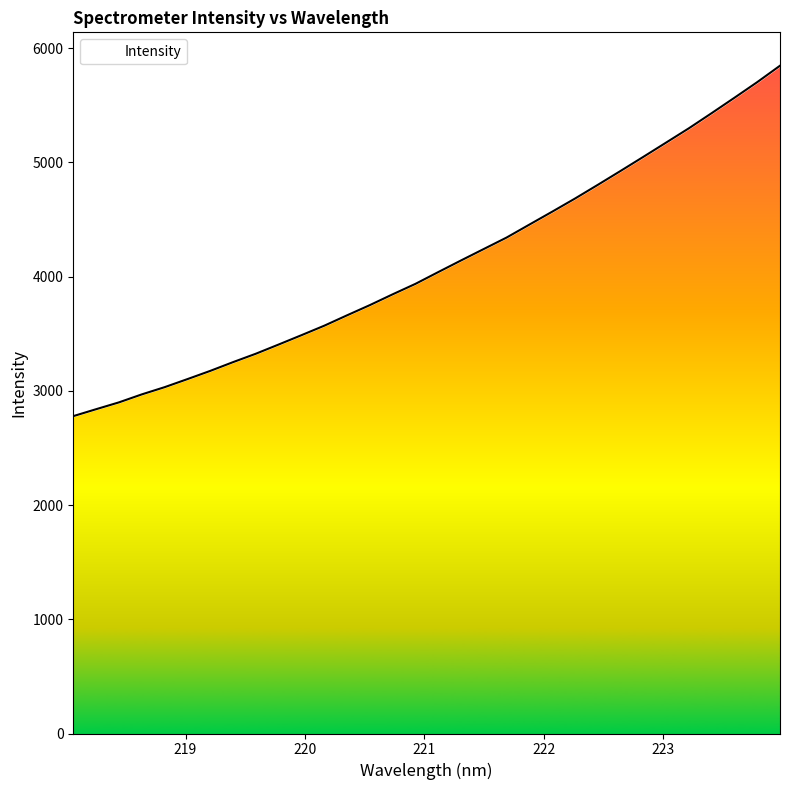

At which label does the data first exceed 4039?

221.1174